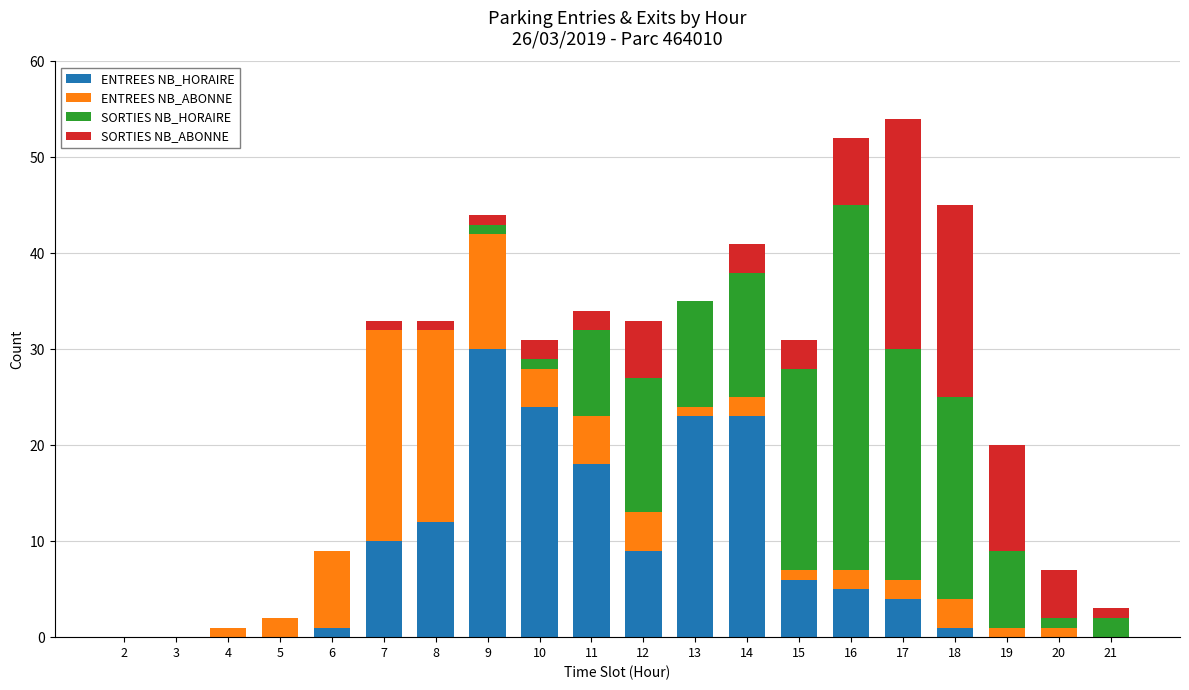

The value of ENTREES NB_HORAIRE at 17 is 6. True or false?

False